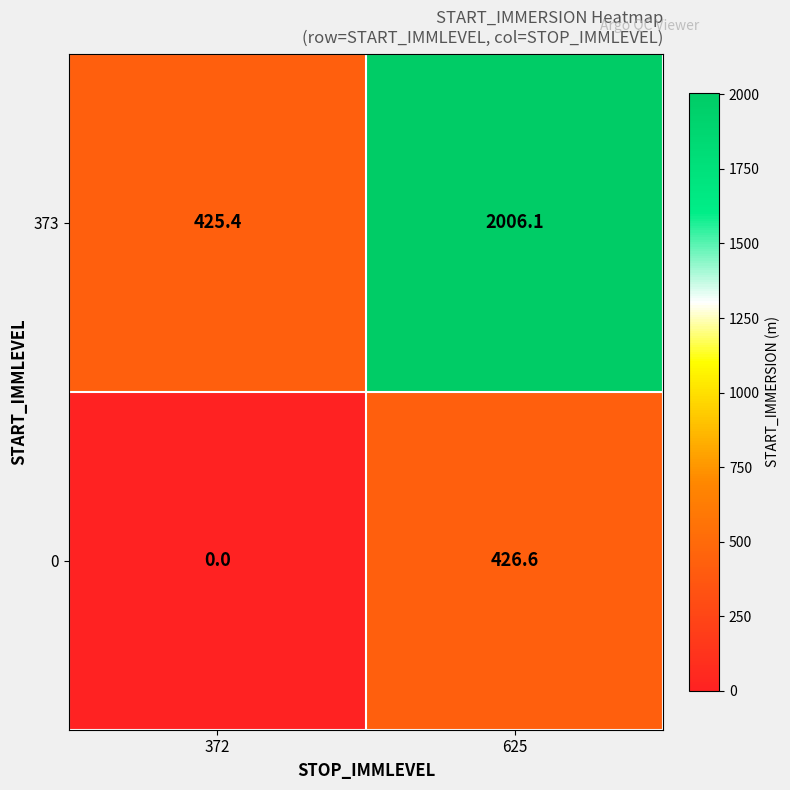

What is the sum of the 373 values at 372 and 625?

2431.5